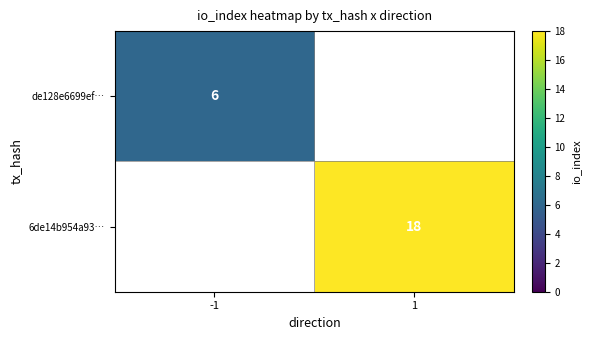

At how many categories does at least one series exceed 14?

1